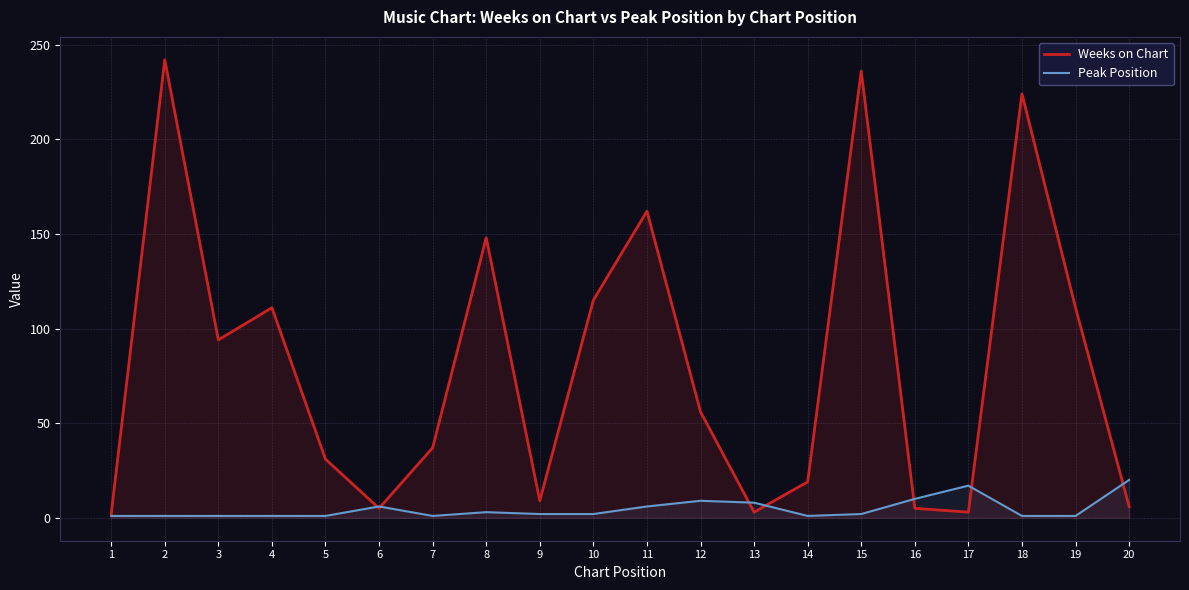

The value of Peak Position at 16 is 10. True or false?

True